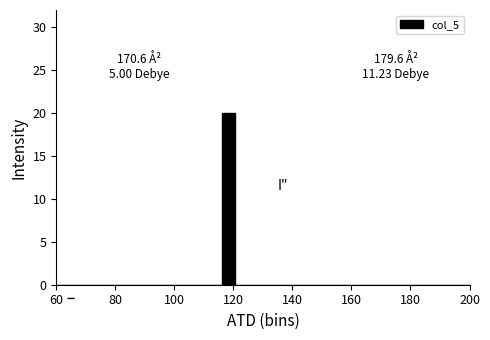

Read against the x-axis, roughly where is the centre of the tallest bar?

118